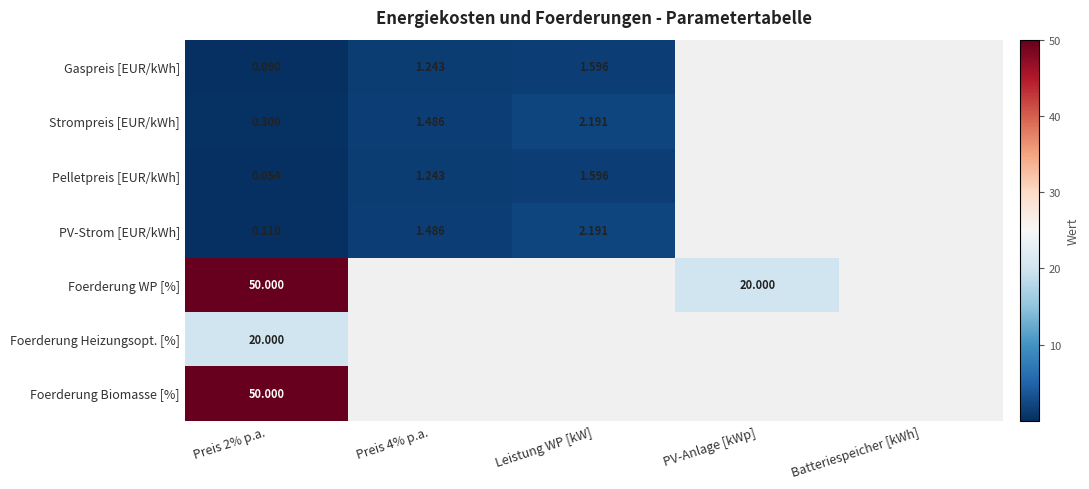

The Gaspreis [EUR/kWh] series shows 1.2 at Preis 4% p.a.. True or false?

True